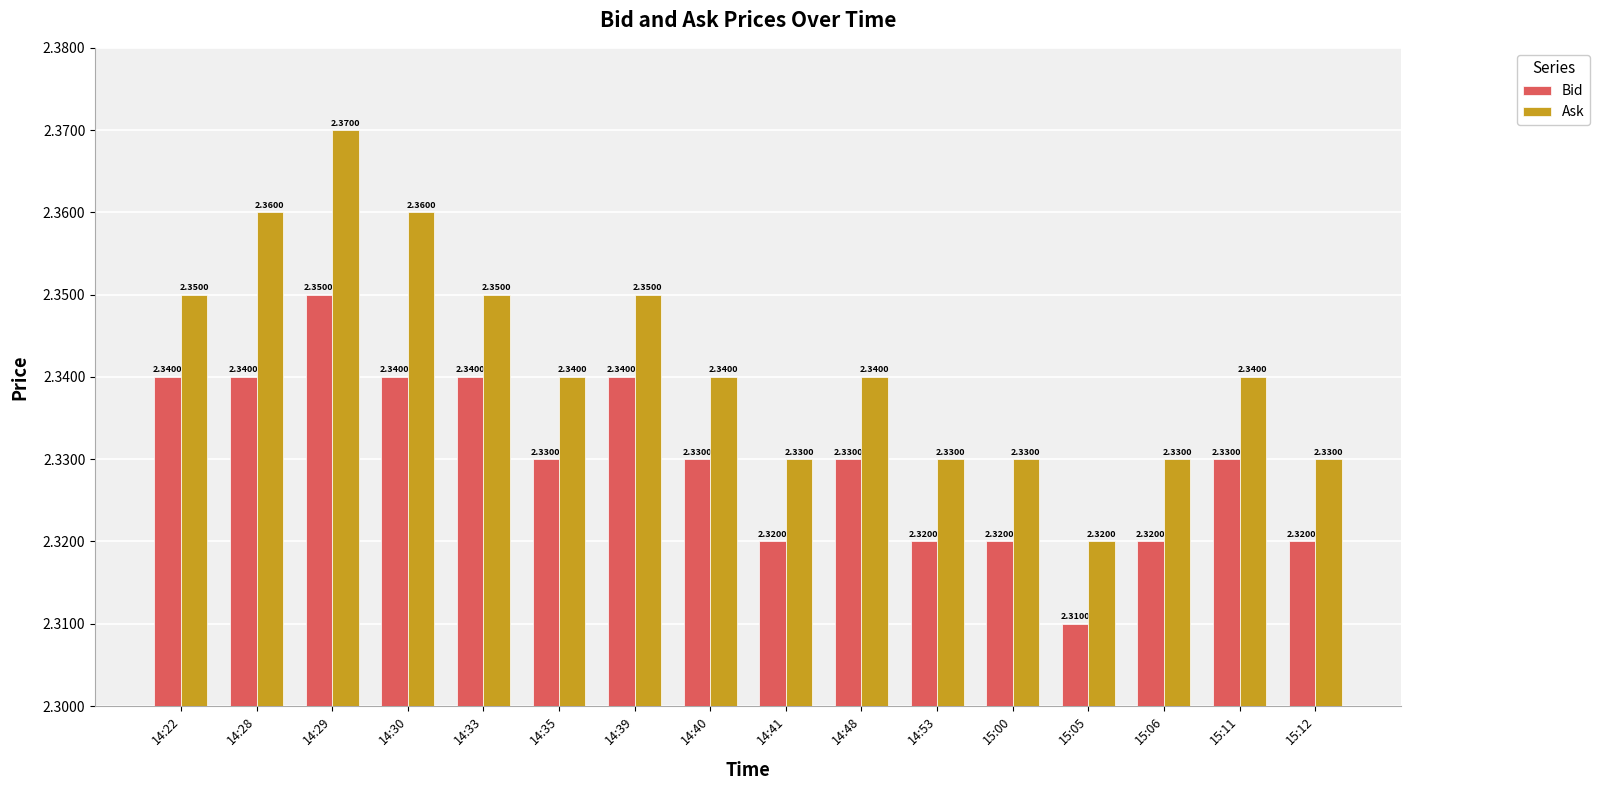

Which series changed the most between 14:30 and 14:33?

Ask